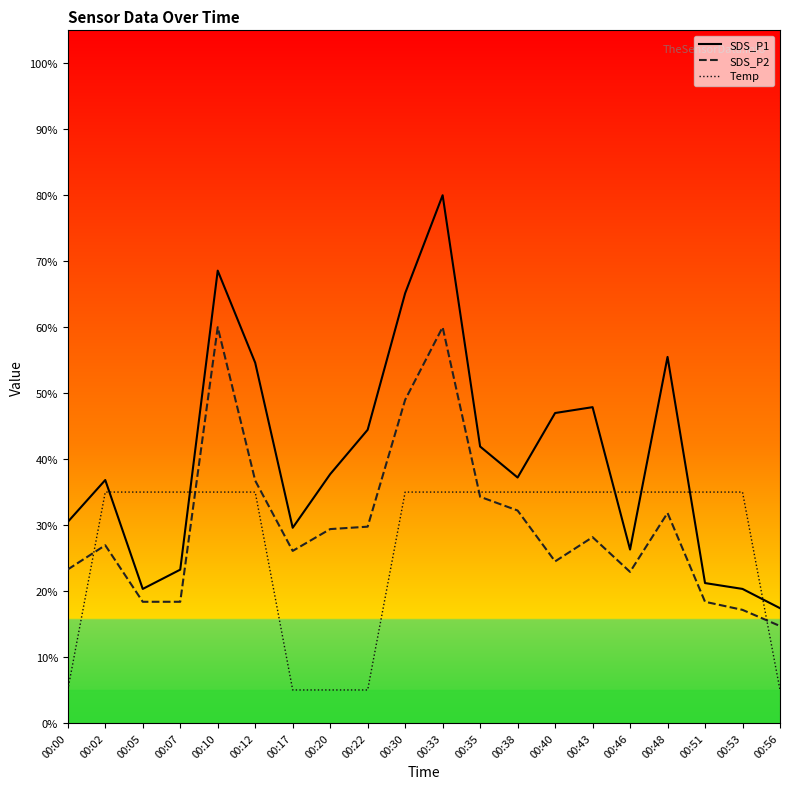

In SDS_P1, how many points are higher than both neighbors (excluding endpoints)?

5